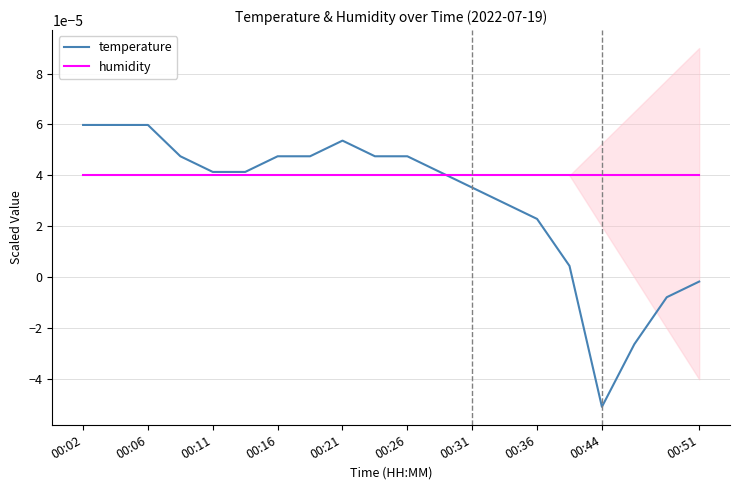

Rank the series by their average value, from highest to lowest.

humidity, temperature